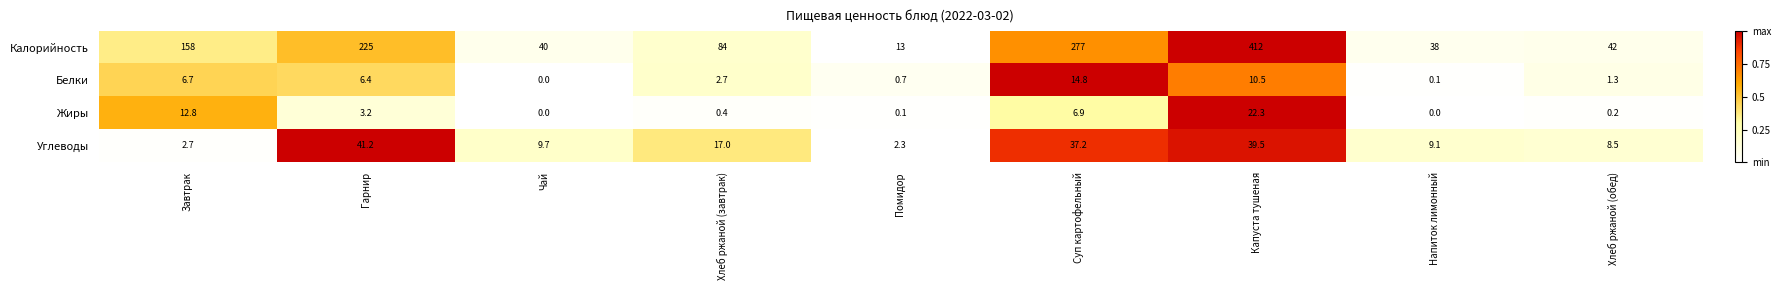

At which label is Жиры closest to 11?

Завтрак